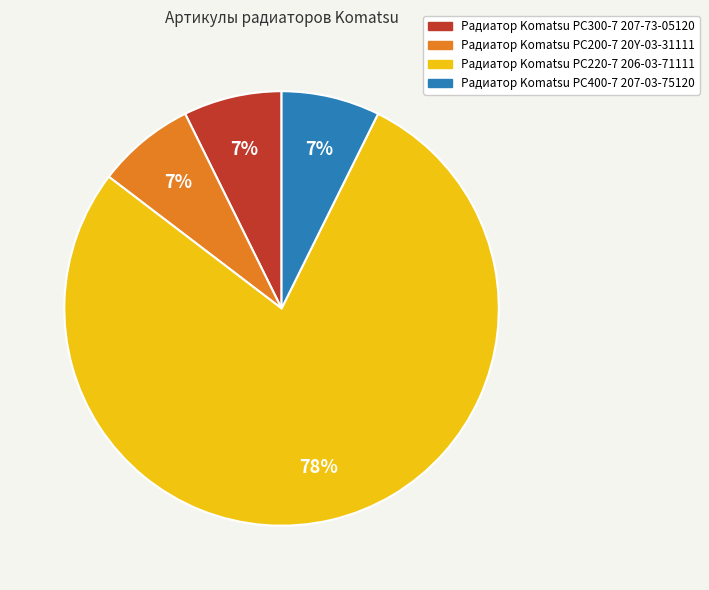

What percentage is the Радиатор Komatsu PC200-7 20Y-03-31111 slice, to the nearest percent?

7%